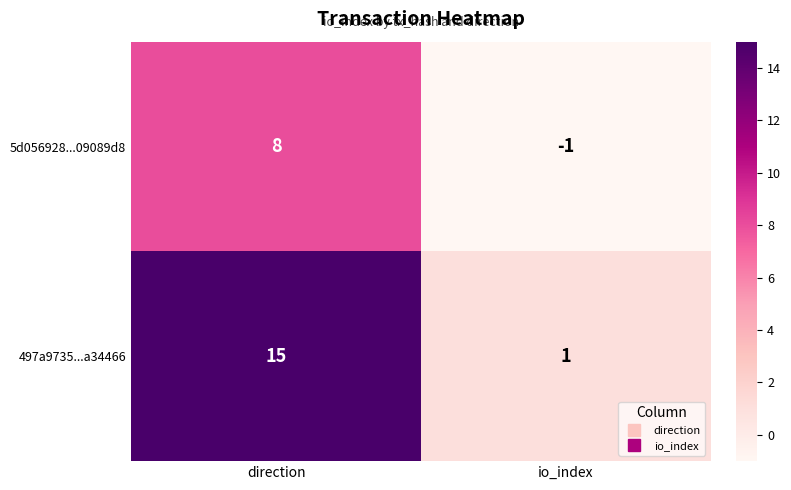

At which label does 497a9735...a34466 reach its peak?

direction